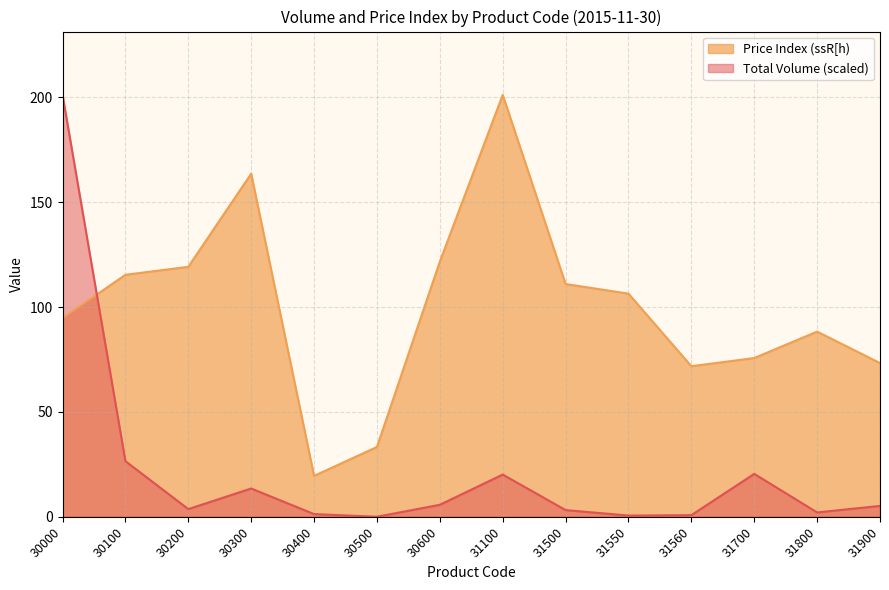

What is the value of the Price Index (ssR[h) point at the 3rd from the left?

119.2